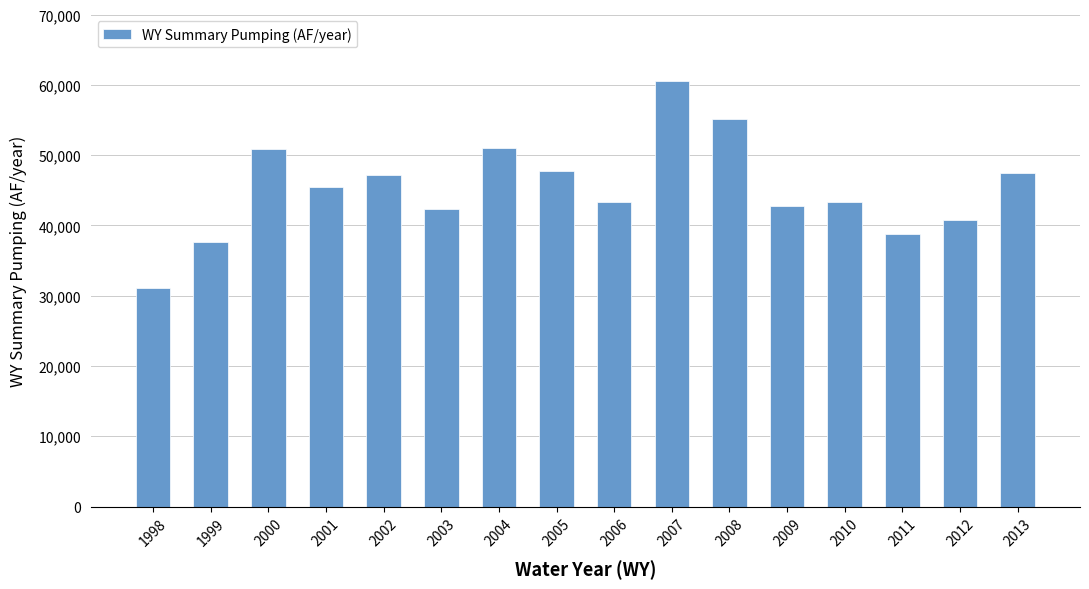

At which category does the chart reach its minimum across all series?

1998